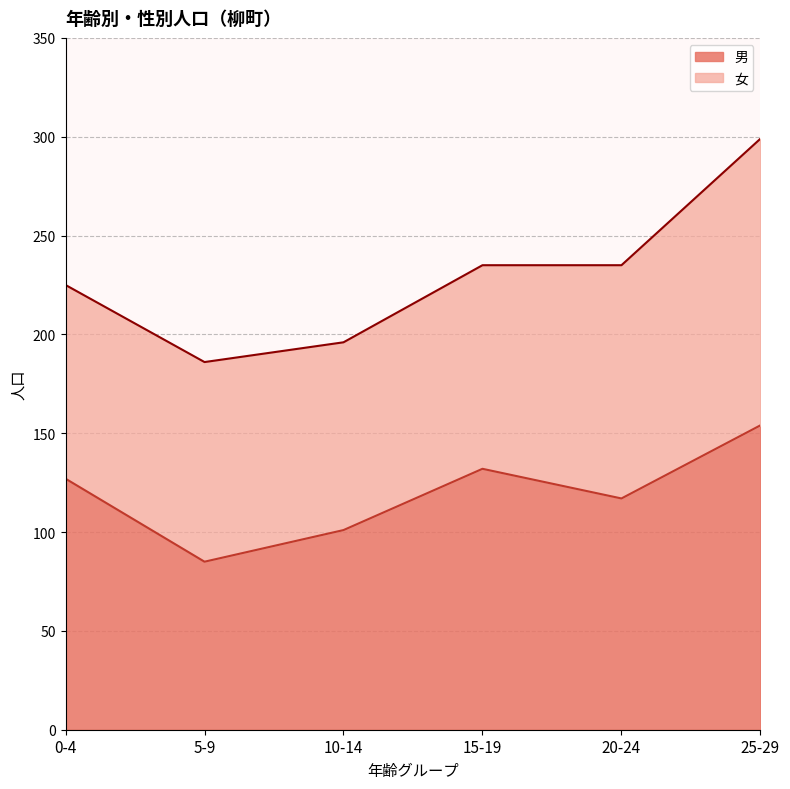

Is it true that the value at 20-24 is 117?

True